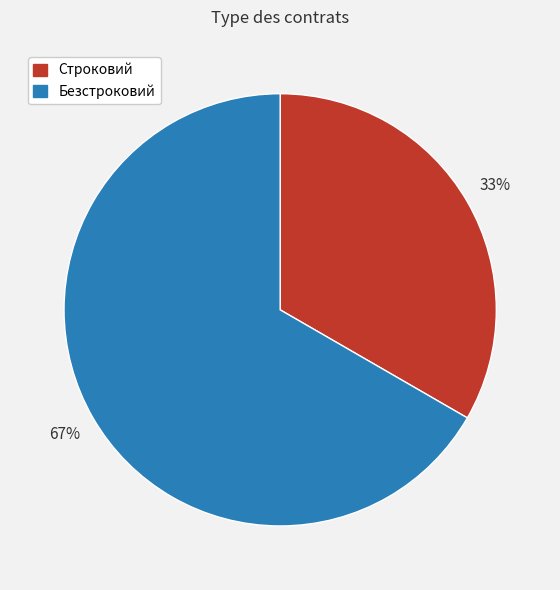

Which has a higher value, Строковий or Безстроковий?

Безстроковий